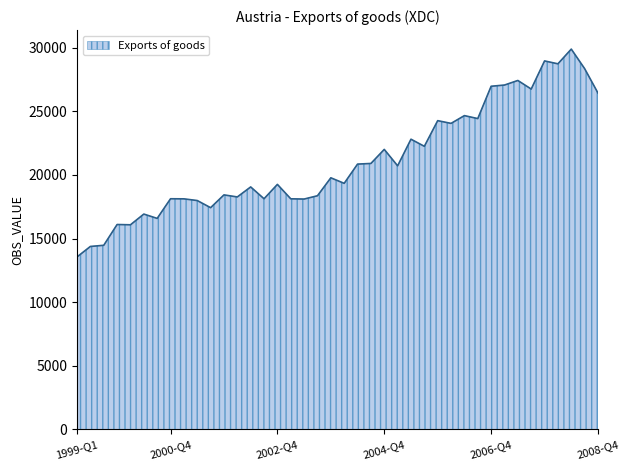

What is the greatest value displayed?

29878.0